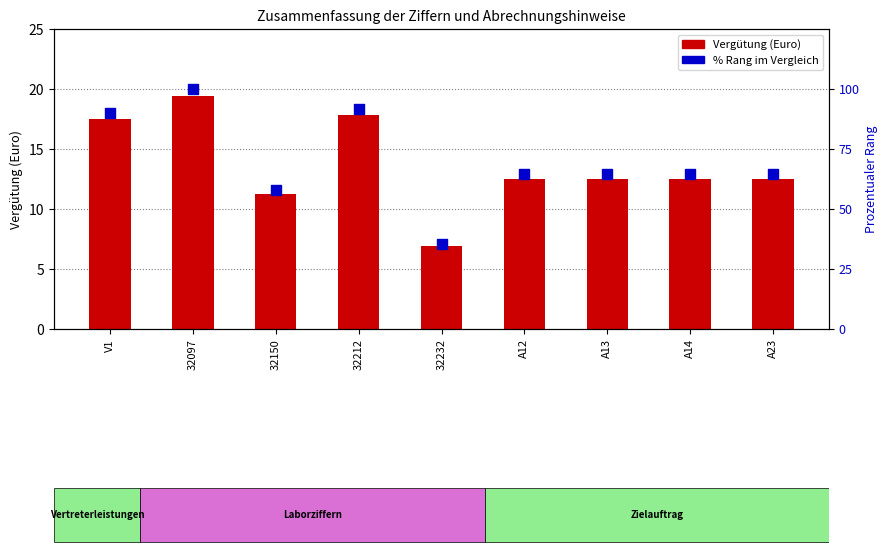

At how many categories does at least one series exceed 84?

3